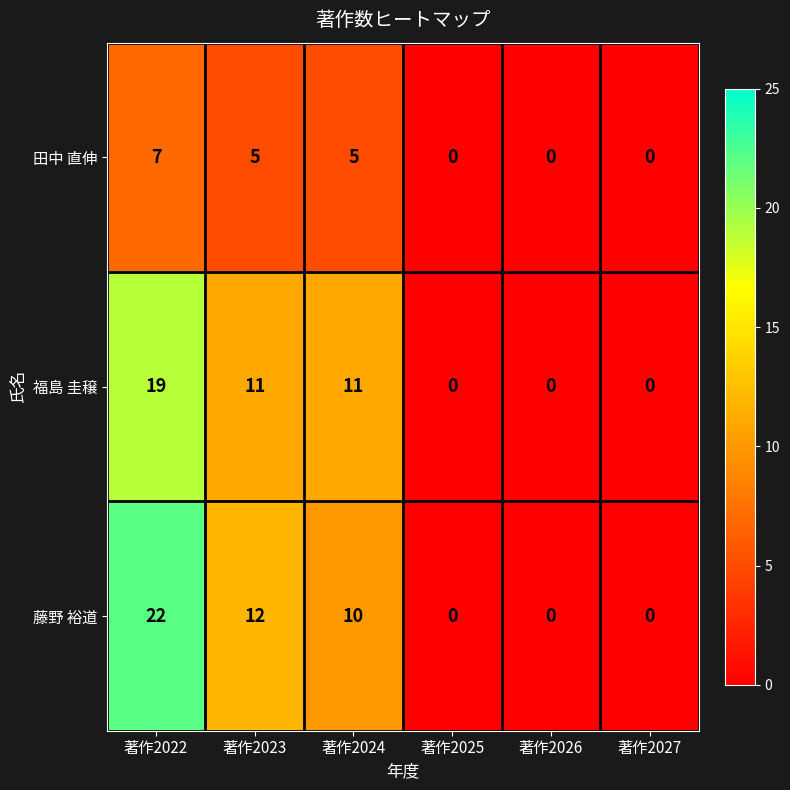

At which category does the chart reach its peak across all series?

著作2022